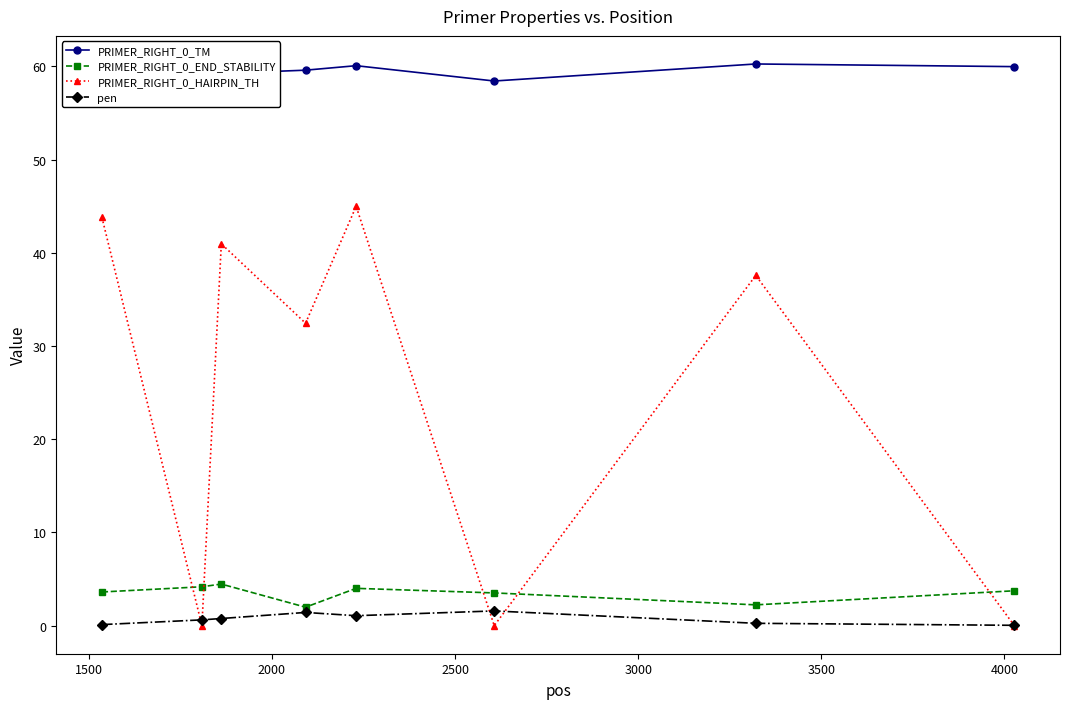

What is the minimum value for PRIMER_RIGHT_0_END_STABILITY?

2.0